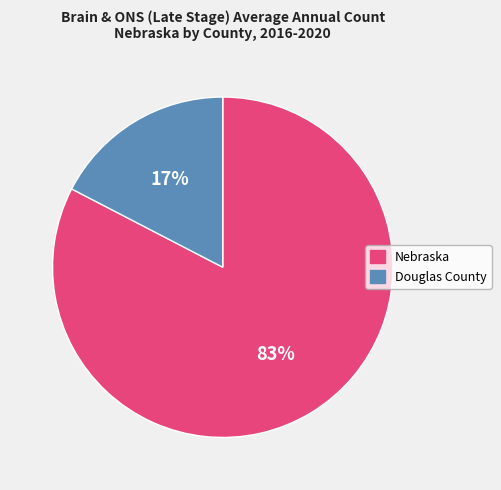

Which category has the smallest portion of the pie?

Douglas County